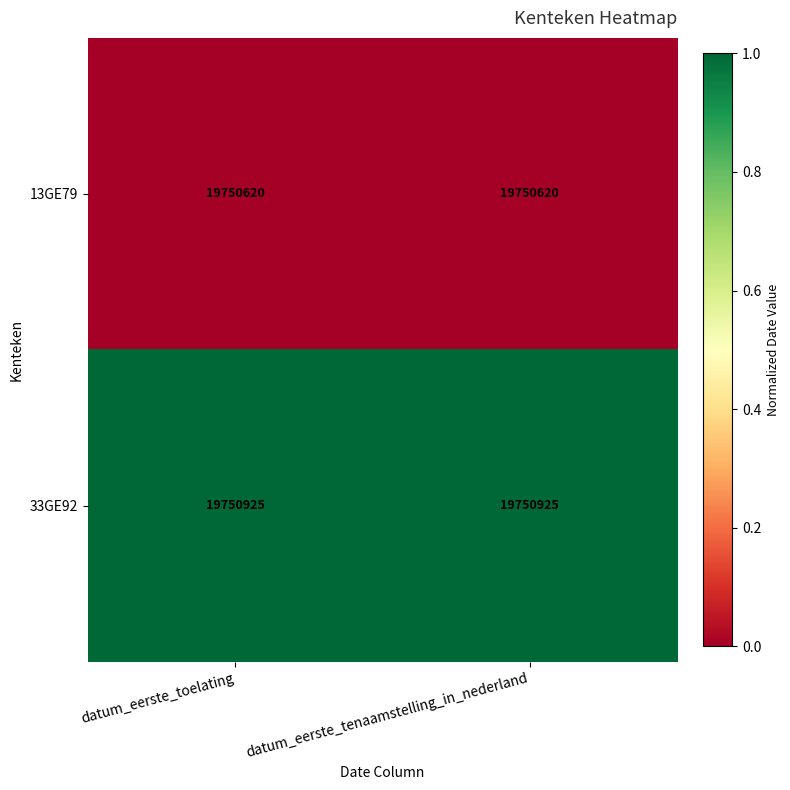

What is the spread (max minus min) of values at datum_eerste_tenaamstelling_in_nederland?

305